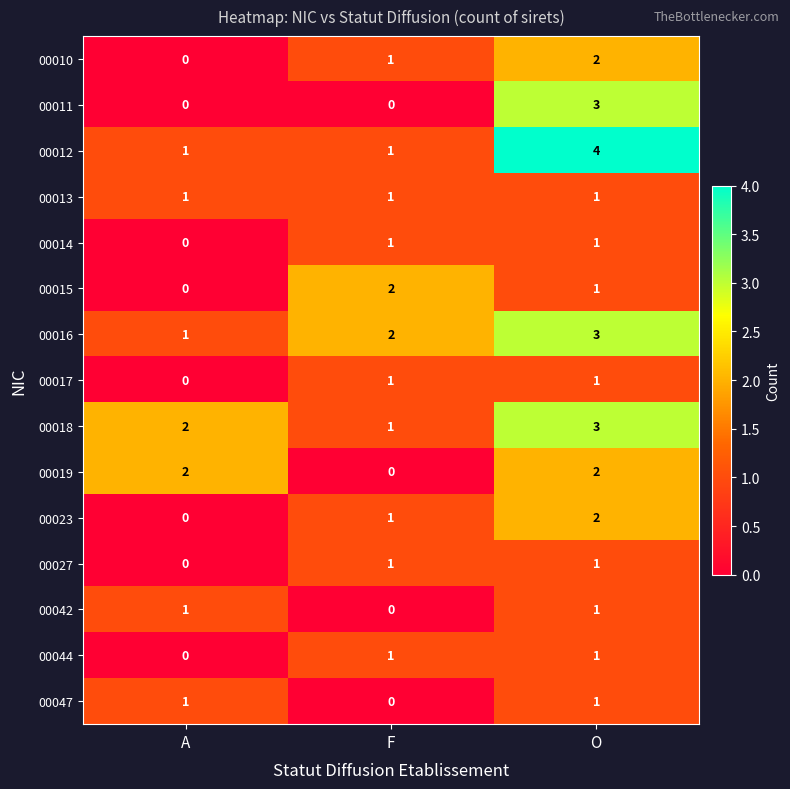

What is the spread (max minus min) of values at O?

3